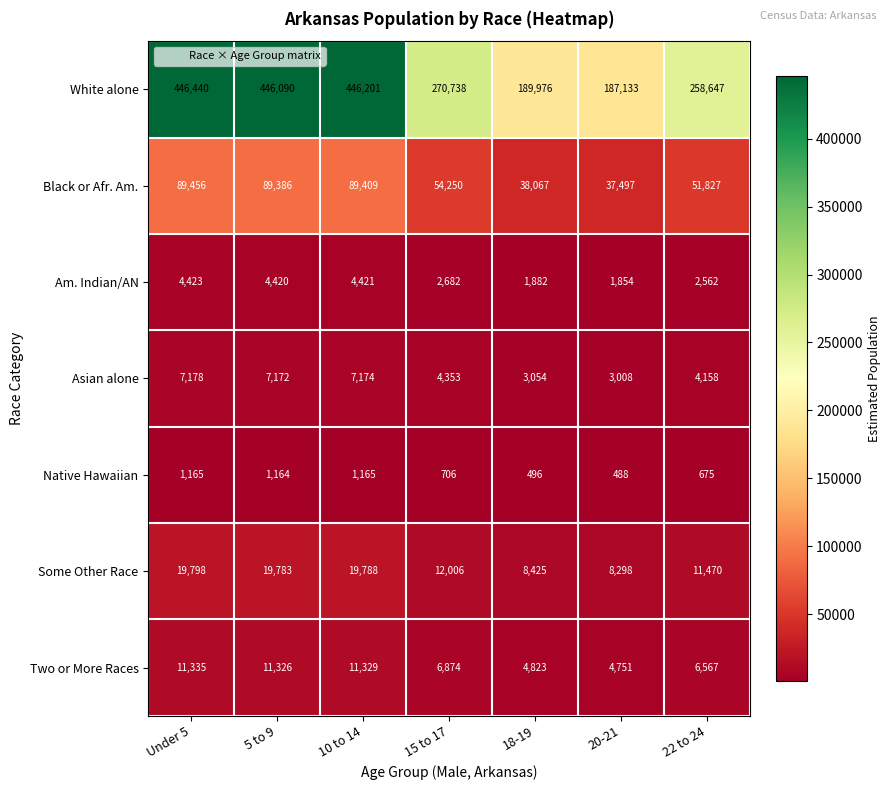

What value does the Native Hawaiian series have at 15 to 17?

706